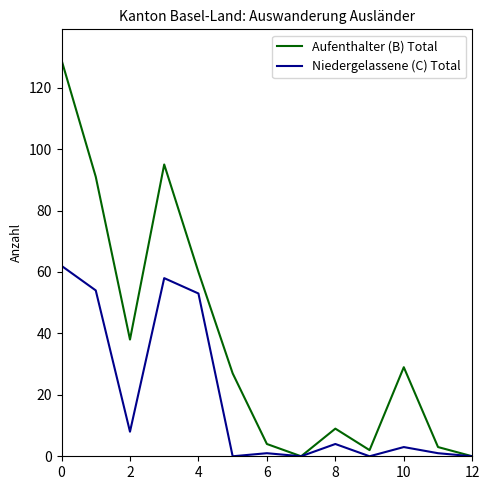

What is the greatest value displayed?

129